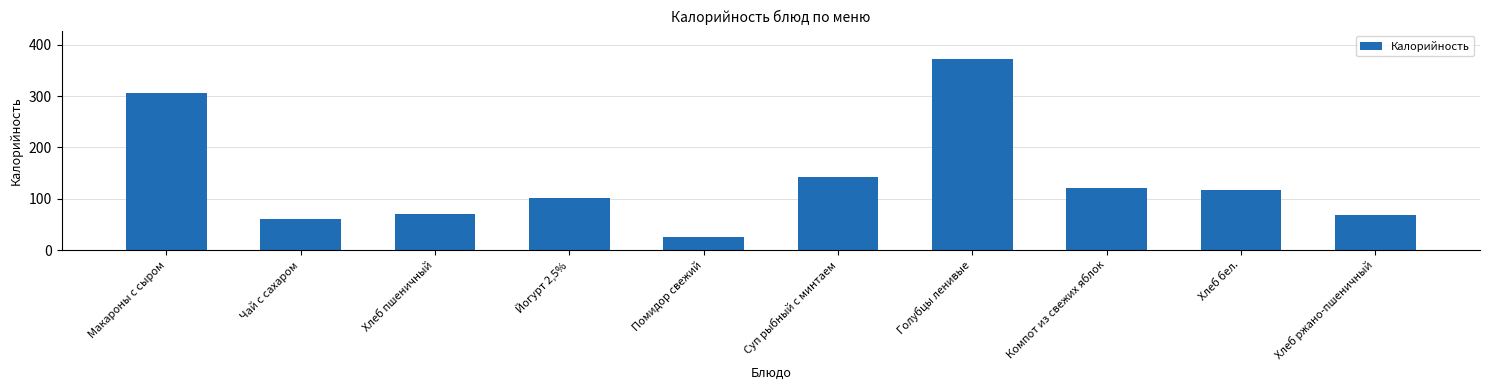

Which category has the lowest value across all series?

Помидор свежий